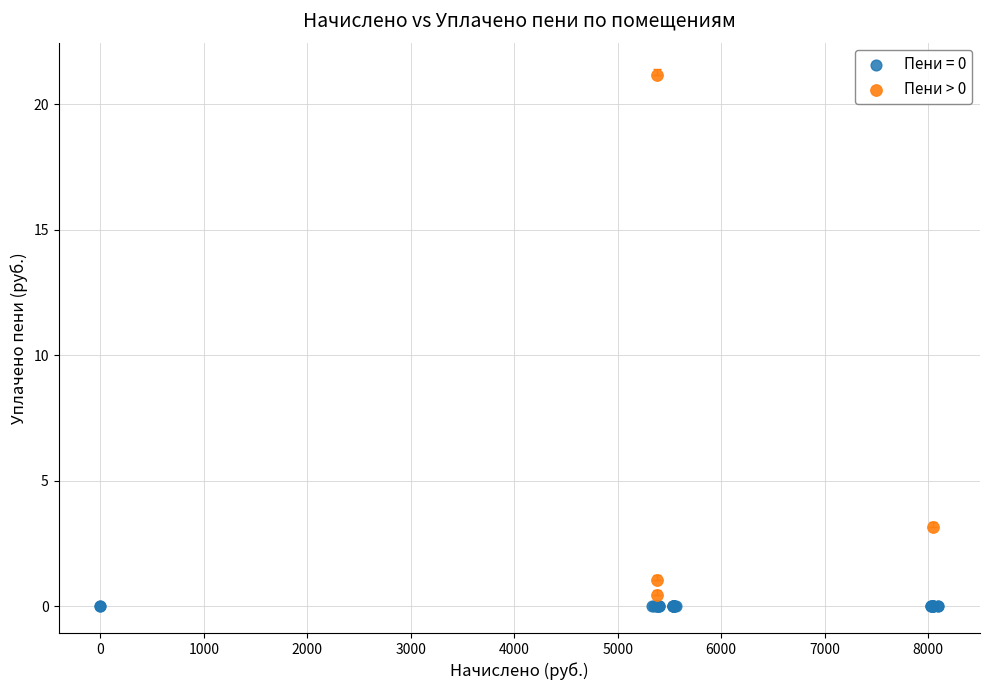

Which series reaches the maximum Y coordinate?

Пени > 0